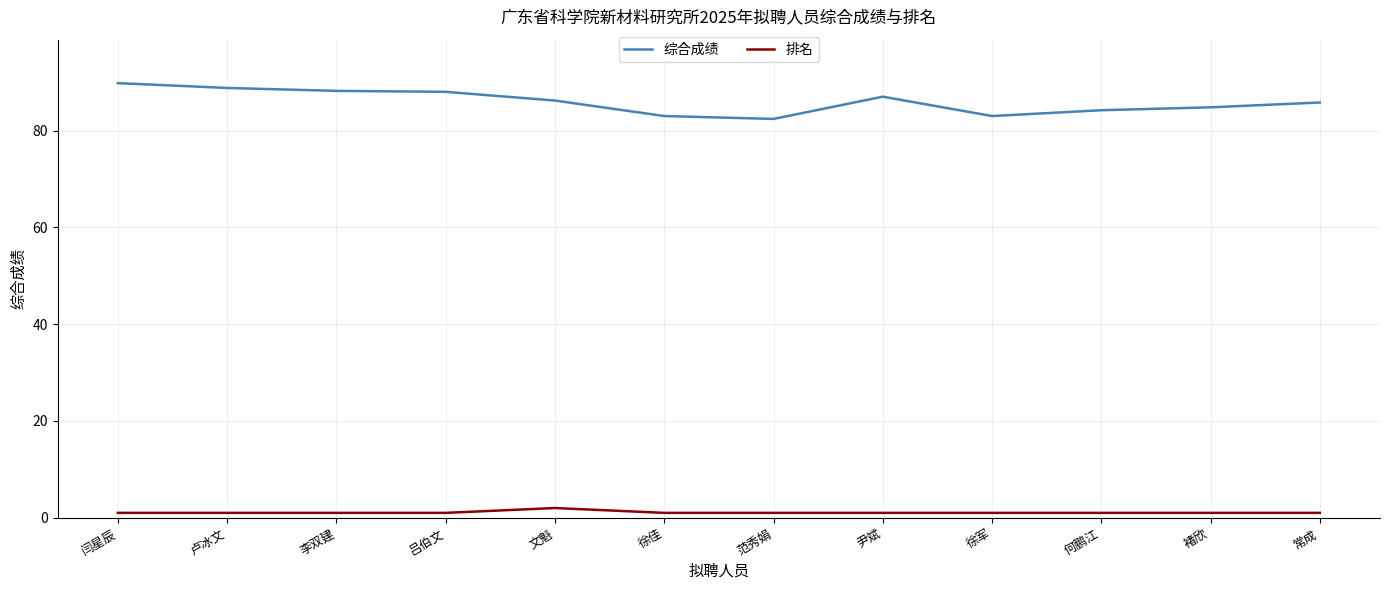

Rank the series by their maximum value, from highest to lowest.

综合成绩, 排名